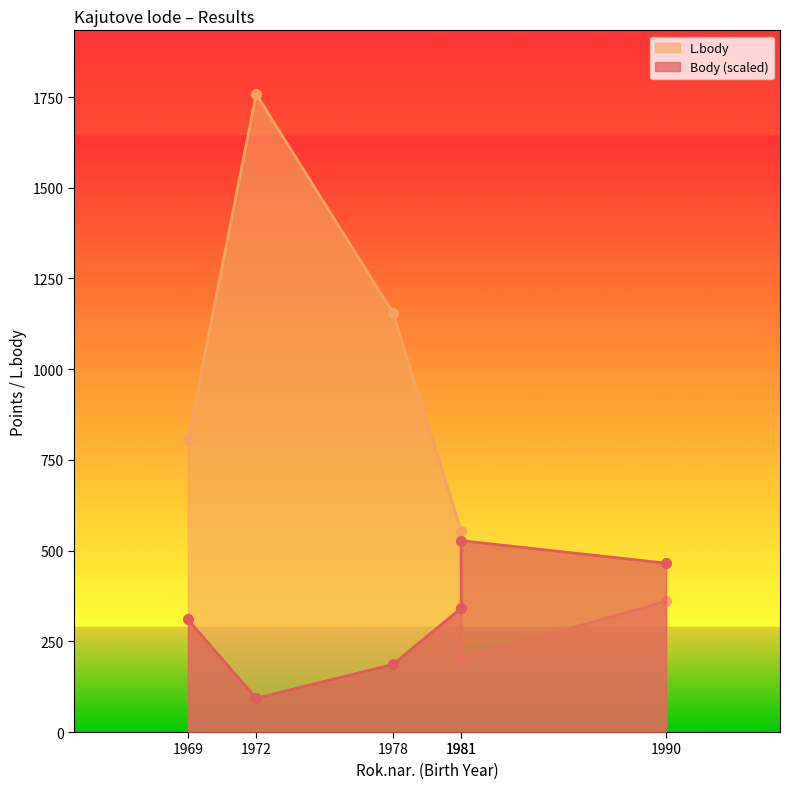

Which series has the largest total across all categories?

L.body